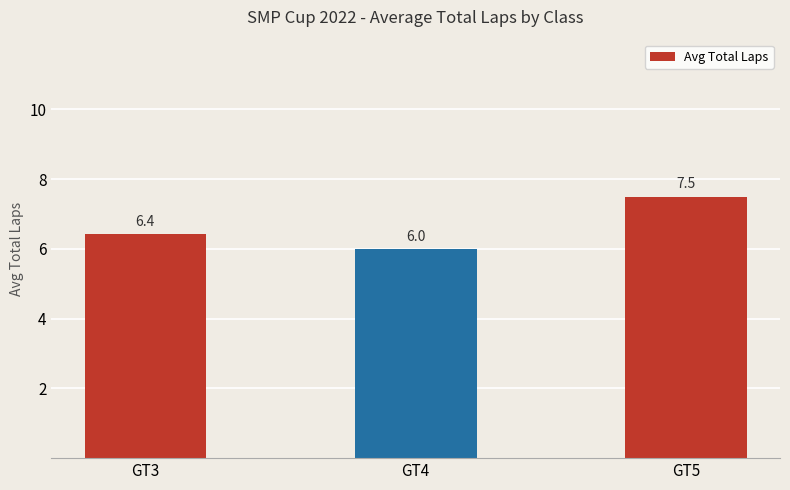

How many values are between 6 and 7?

2